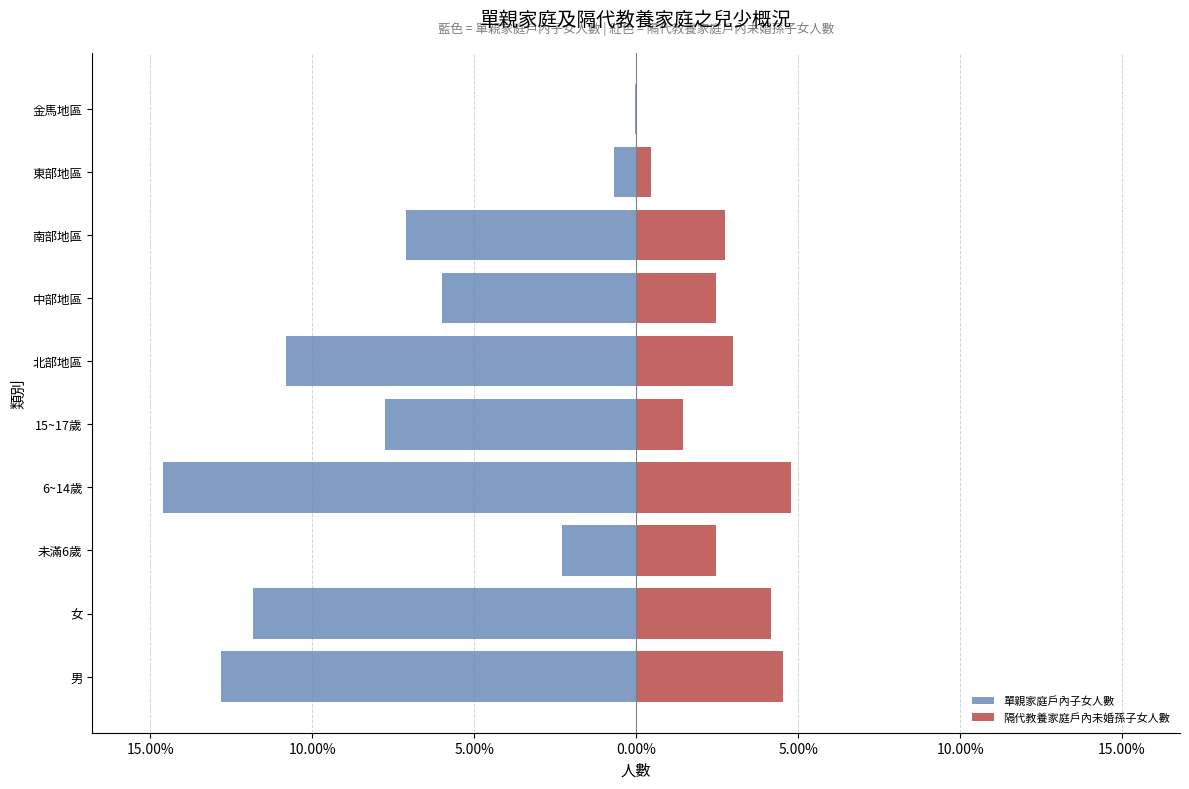

How many data points does each series have?

10